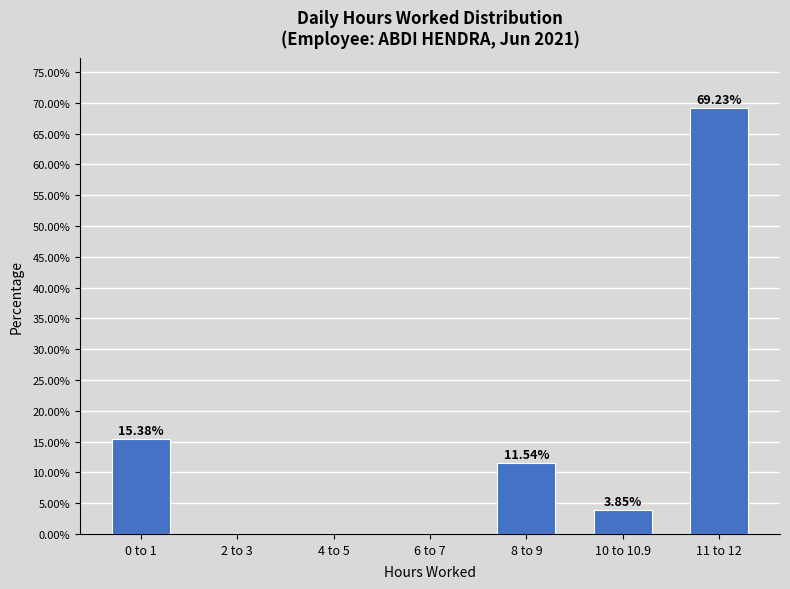

What is the sum of all values?

100.0